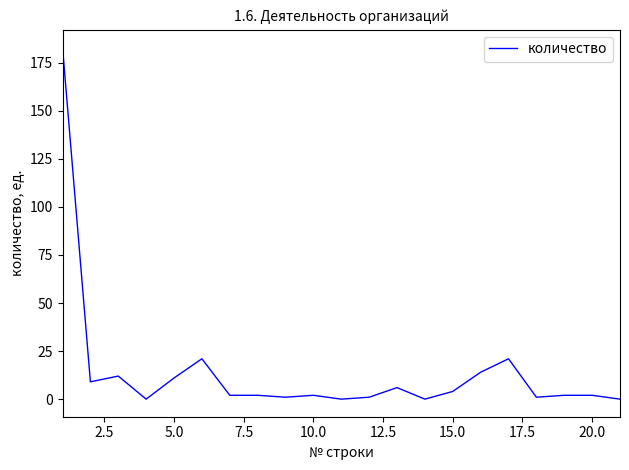

What is the difference between the maximum and minimum values?

183